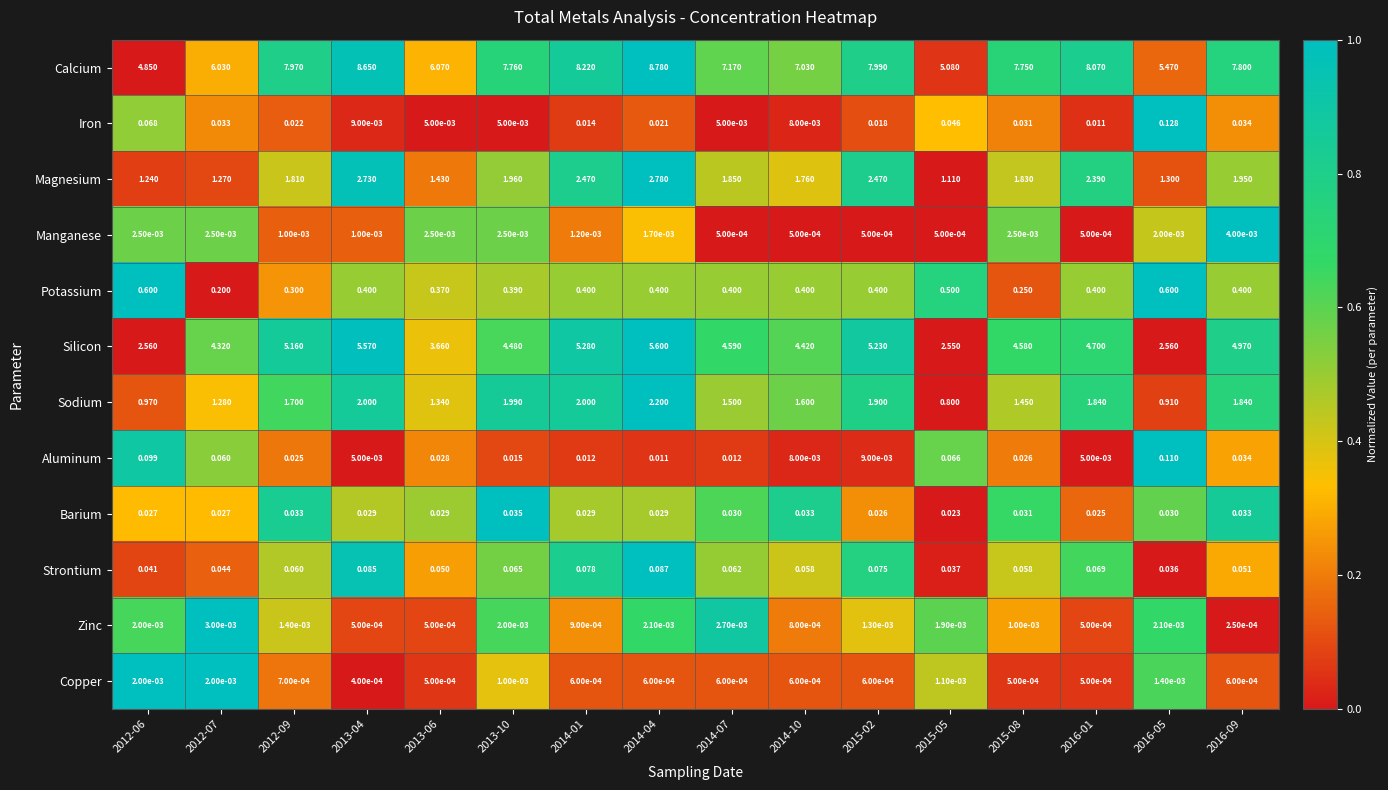

At 2012-09, list the series in order from largest to smallest.

Calcium, Silicon, Magnesium, Sodium, Potassium, Strontium, Barium, Aluminum, Iron, Zinc, Manganese, Copper